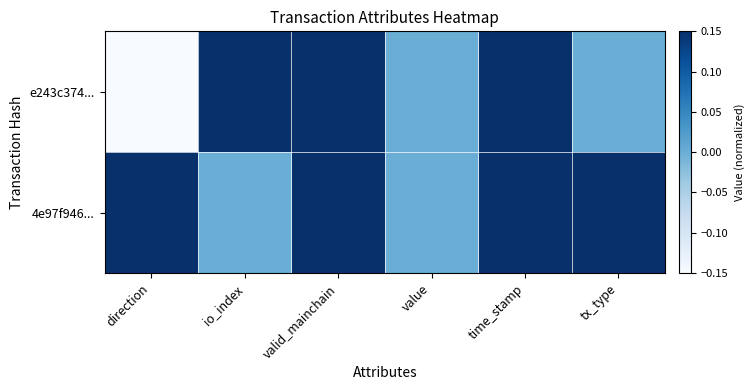

Which series changed the most between value and tx_type?

4e97f946...